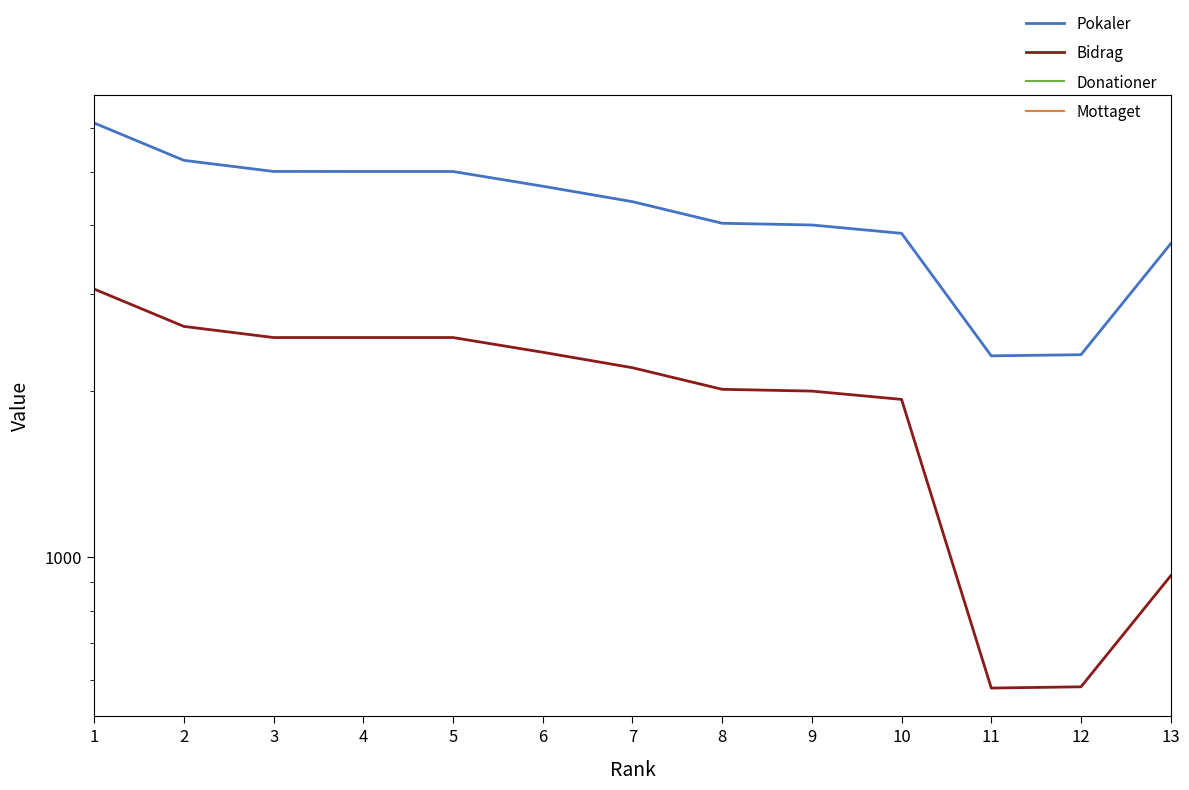

What is the sum of the Pokaler values at 10 and 4?

8866